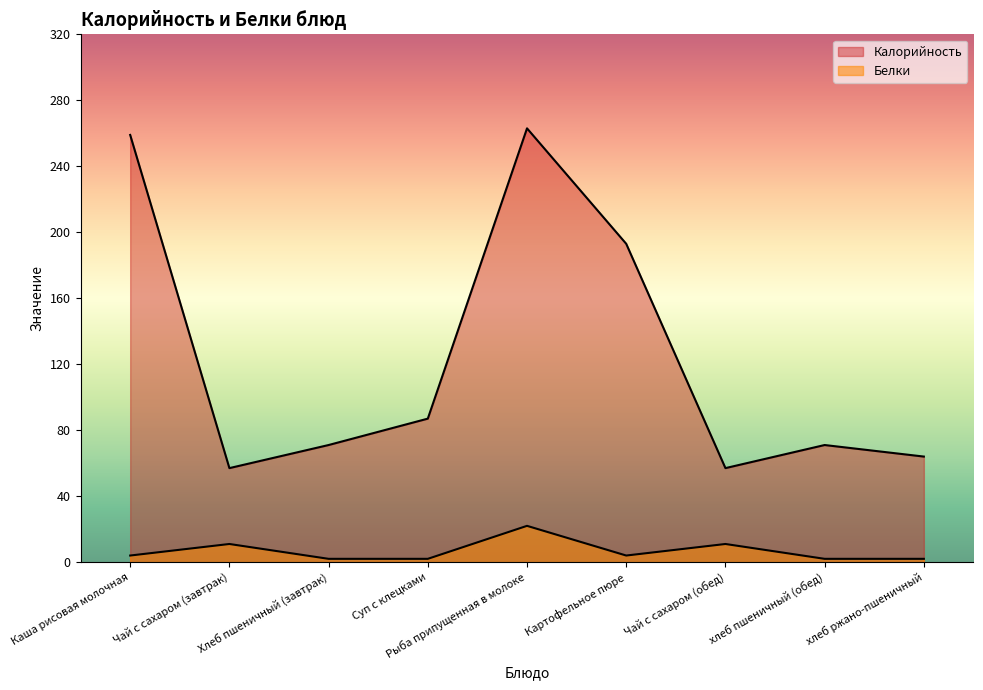

List the labels in order of Калорийность value, largest first.

Рыба припущенная в молоке, Каша рисовая молочная, Картофельное пюре, Суп с клецками, Хлеб пшеничный (завтрак), хлеб пшеничный (обед), хлеб ржано-пшеничный, Чай с сахаром (завтрак), Чай с сахаром (обед)